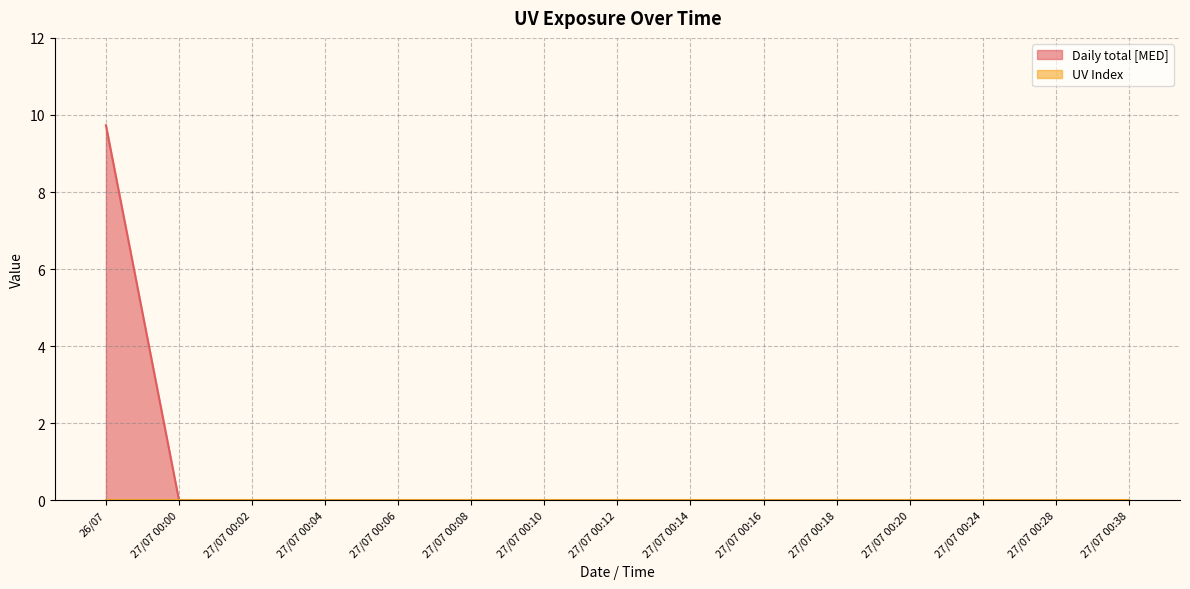

How many lines are shown in the chart?

2